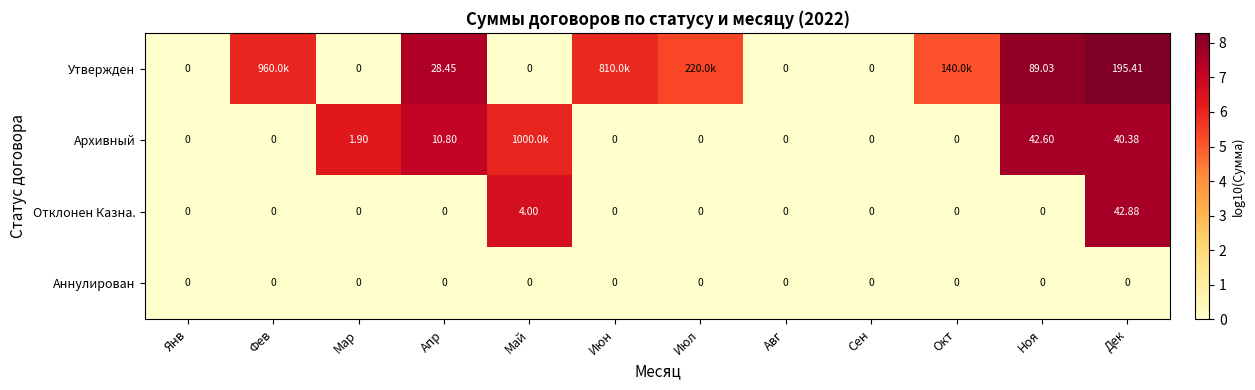

Count the number of data series in this chart.

4